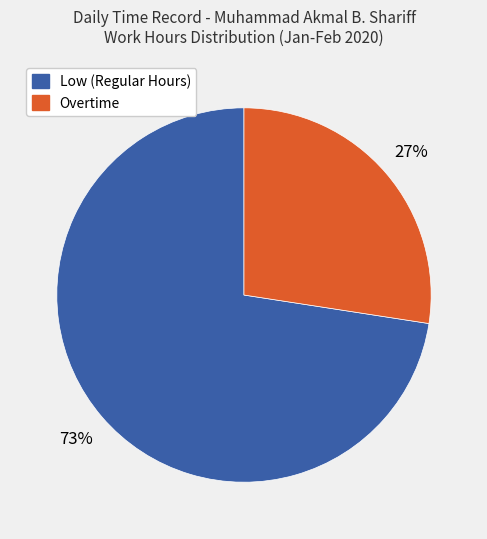

To the nearest percent, what is the average slice percentage?

50%